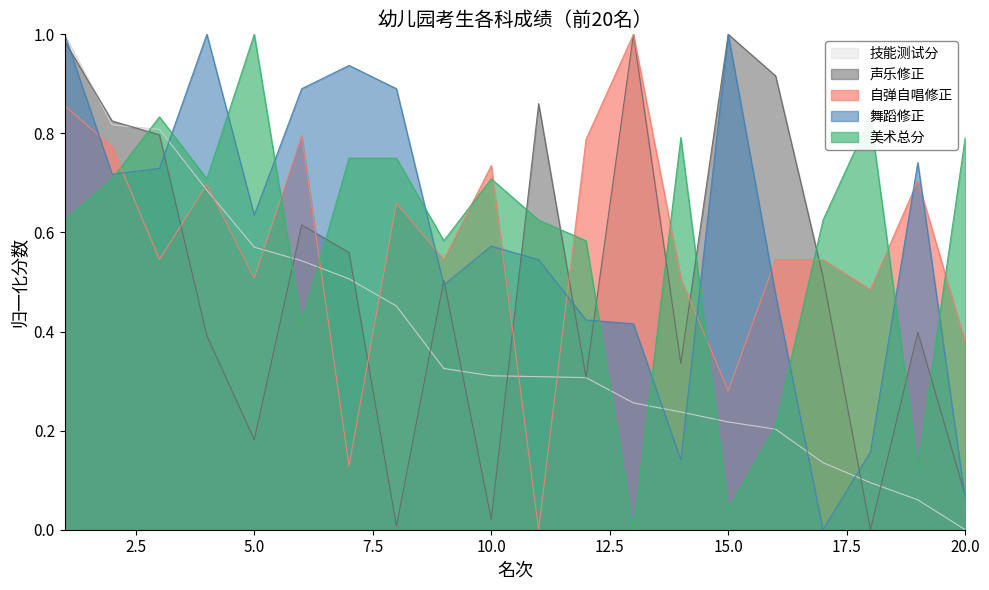

At which category does 声乐修正 reach its first local valley?

5.0